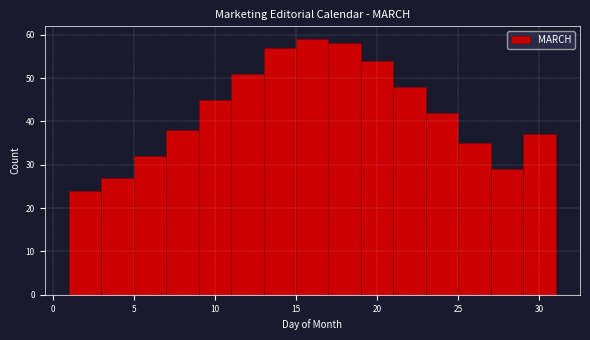

What is the height of the bar covering 1 to 3 on the x-axis? The values are not printed on the chart, so give them approximately, as read against the axis.

24